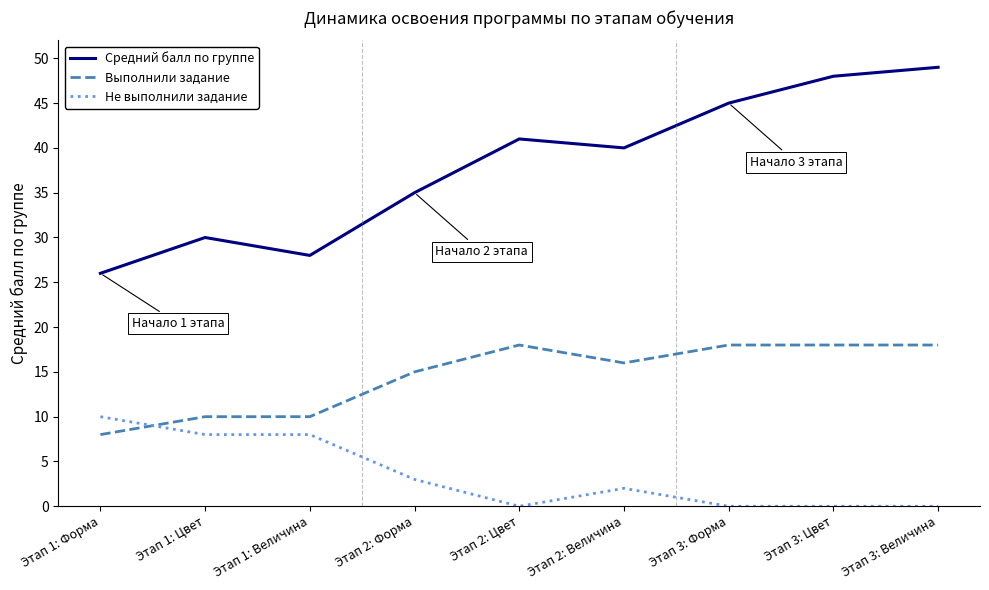

Does the chart display data point markers on the line(s)?

No